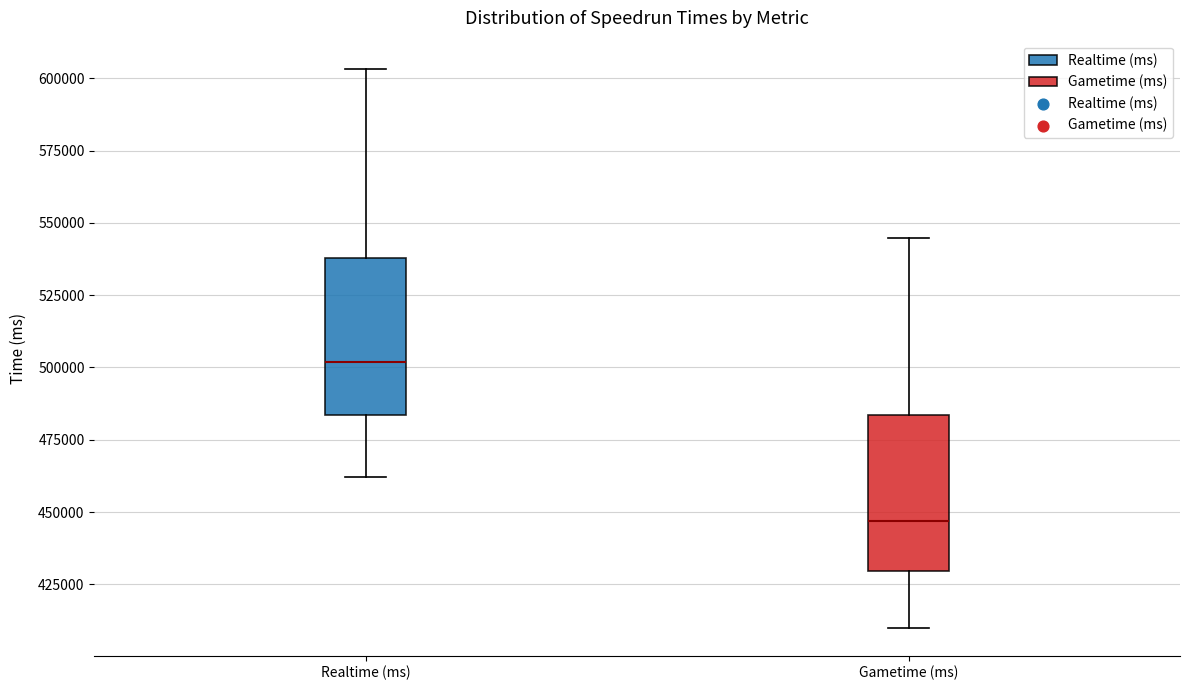

Which box has the lowest median line?

Gametime (ms)